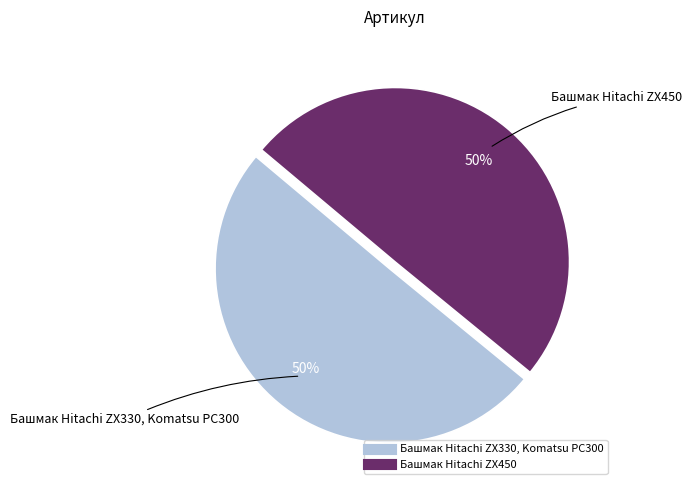

The Башмак Hitachi ZX330, Komatsu PC300 slice represents 45% of the pie. True or false?

False